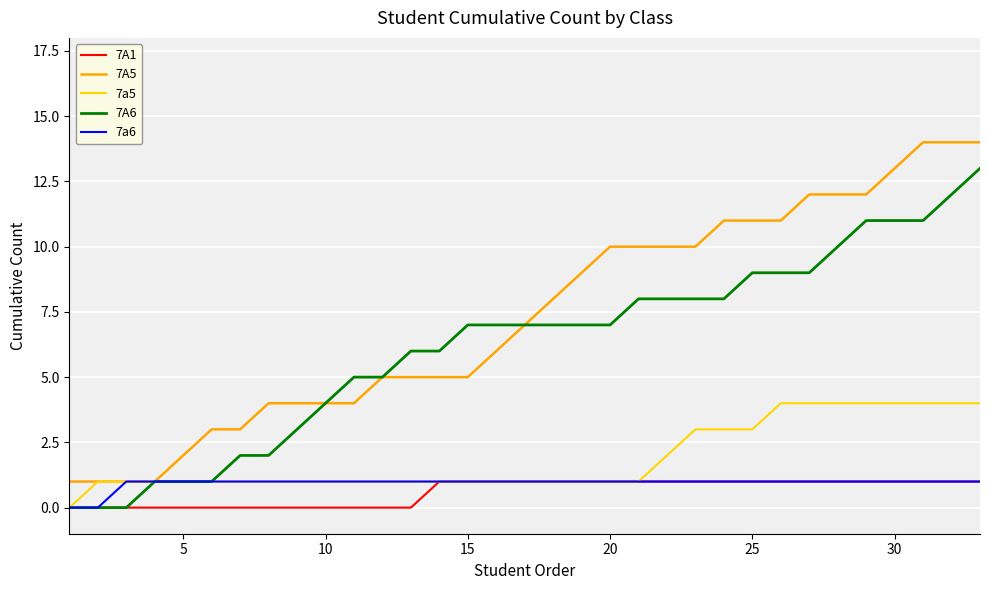

True or false: 7A1 and 7A5 cross at least once.

False